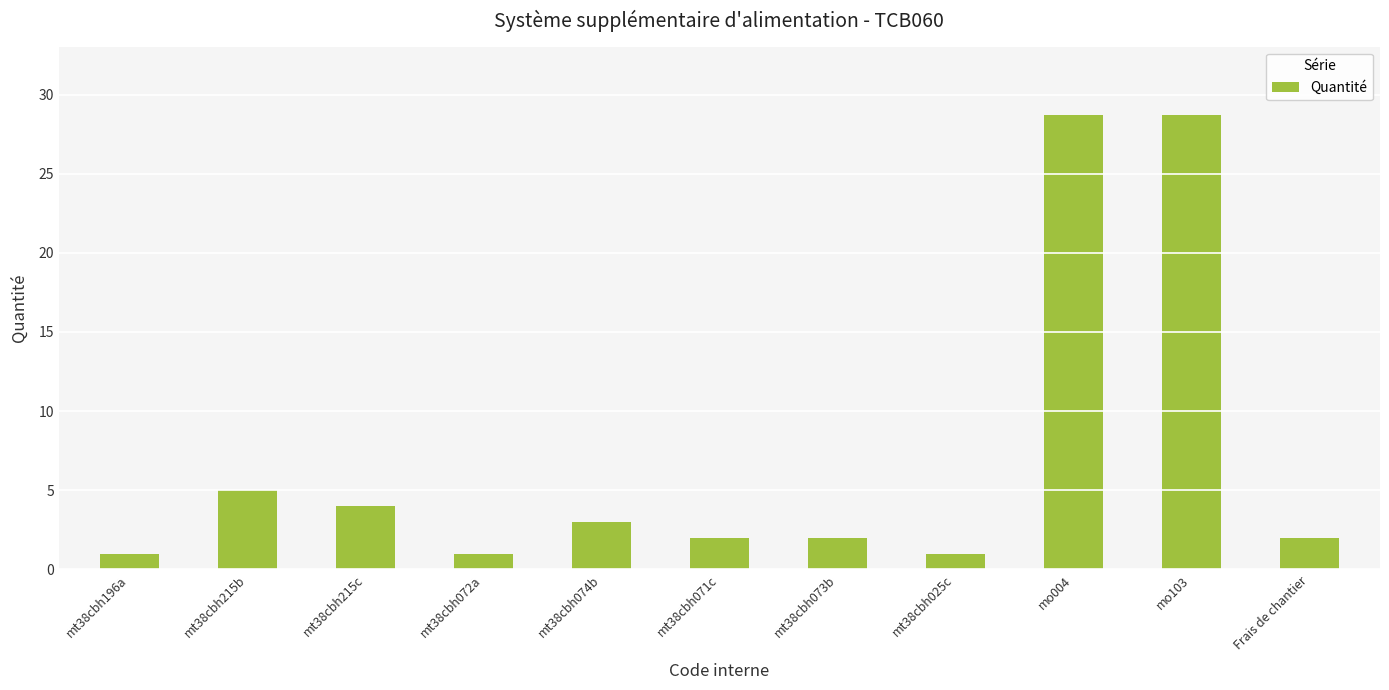

True or false: the data shows 4.4 at mt38cbh074b.

False